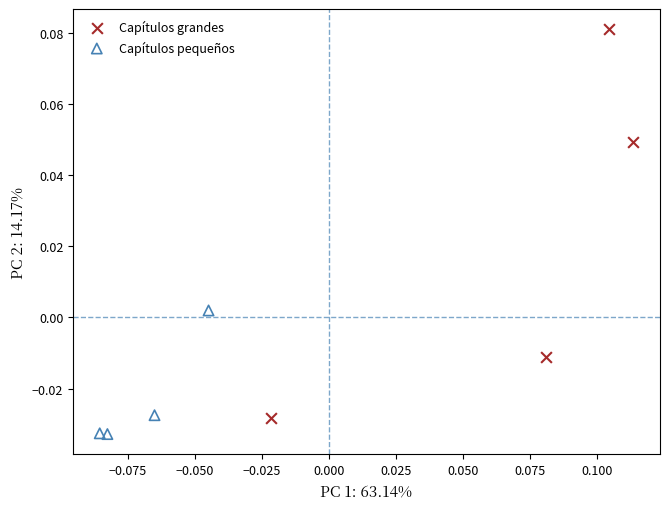

Which series has the widest spread of Y values?

Capítulos grandes